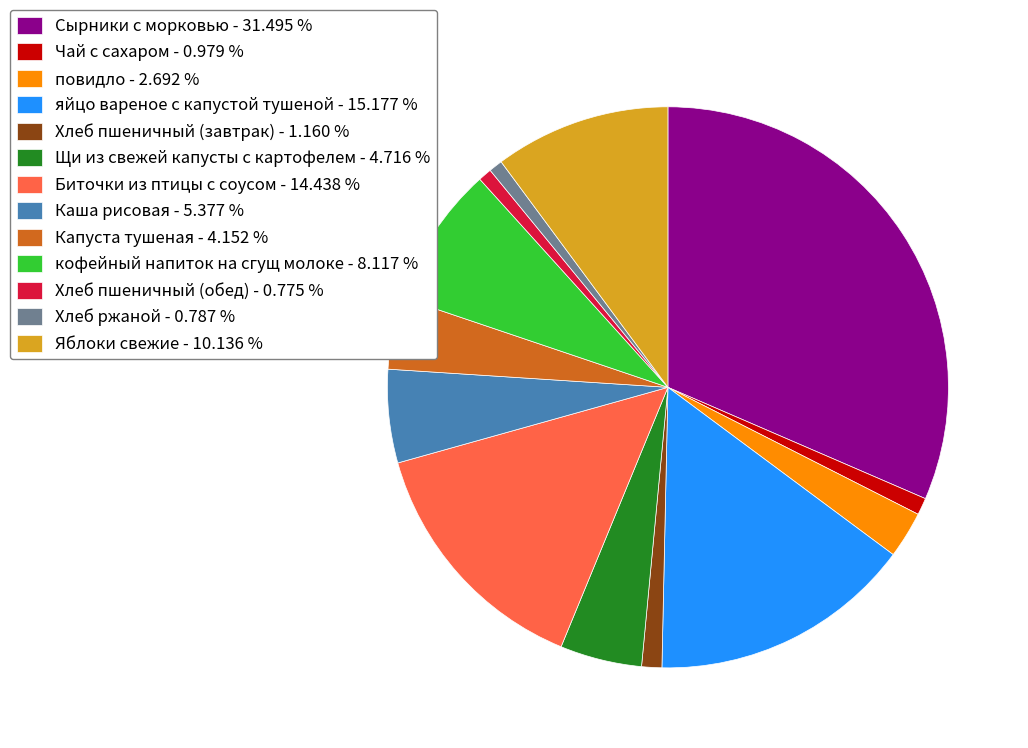

What is the ratio of the value at повидло to the value at Каша рисовая?

0.5